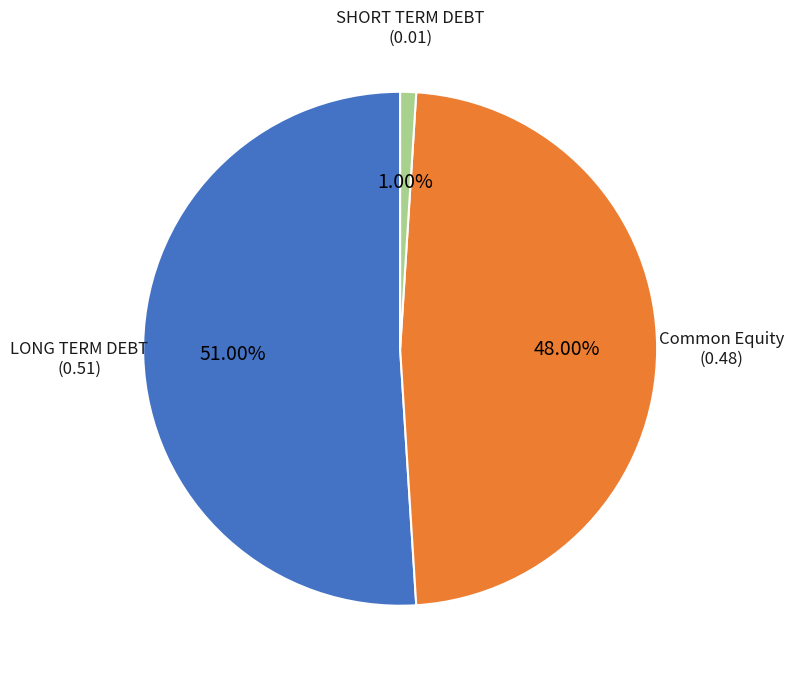

Is there any slice that represents more than half of the pie?

Yes